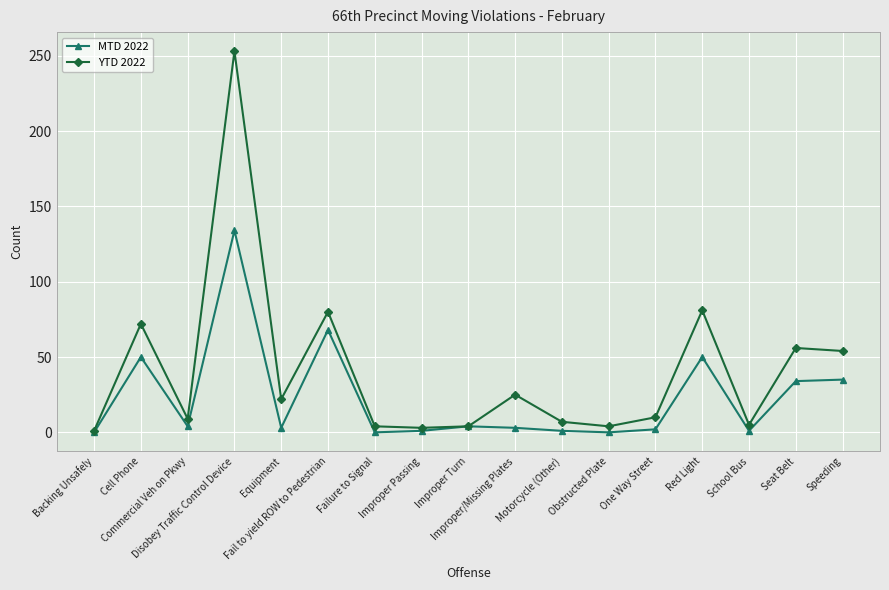

How many data points in YTD 2022 are less than 10?

8